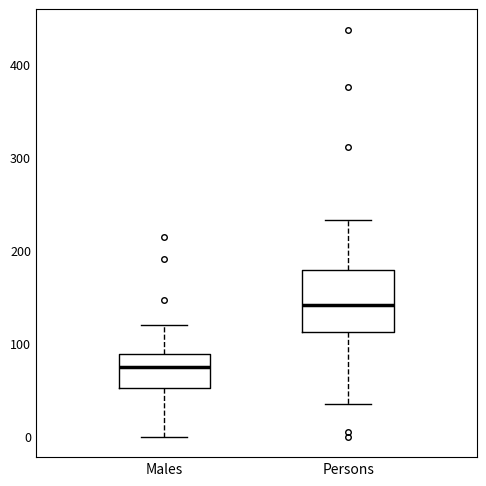

Which box has the highest median line?

Persons